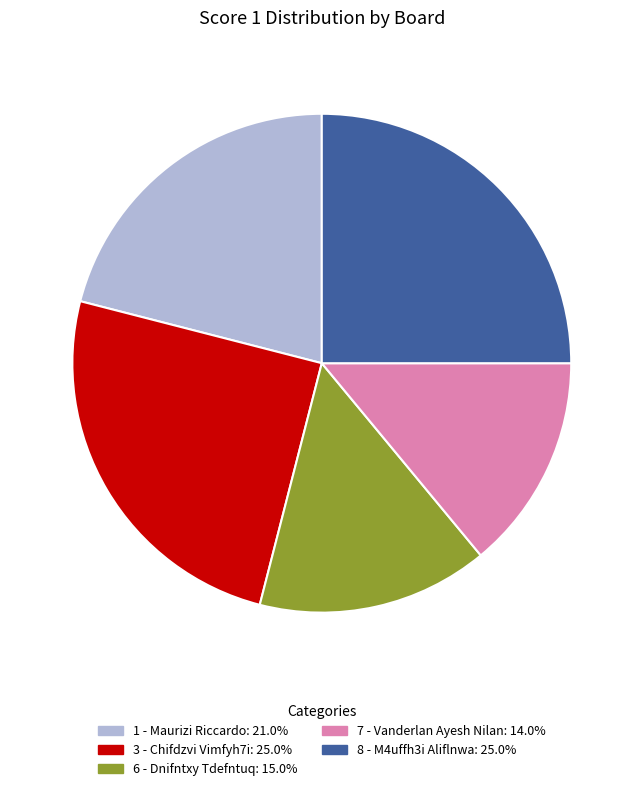

Is there a majority slice in this chart?

No